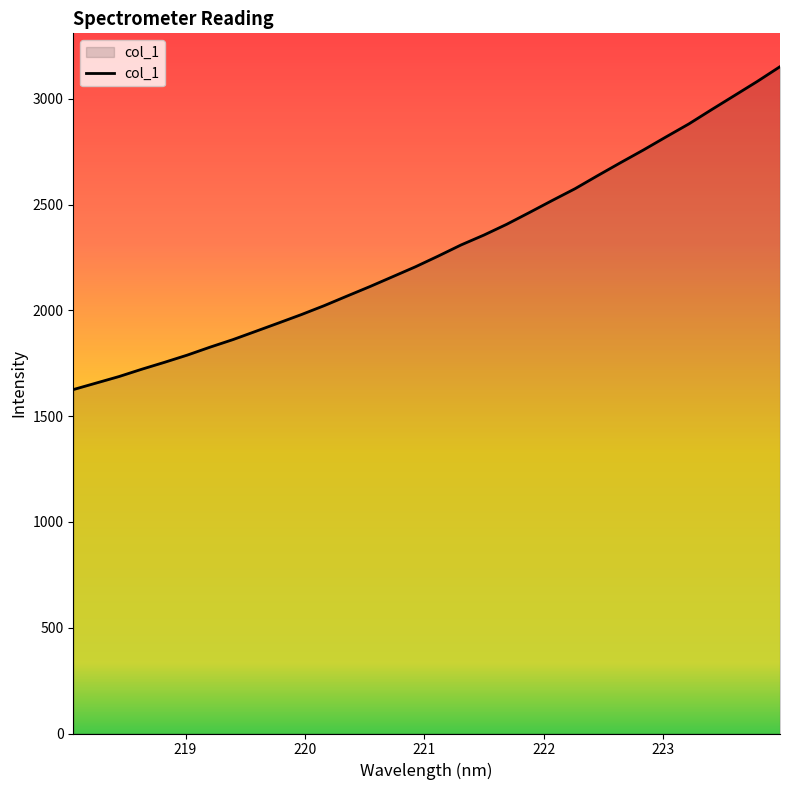

What is the maximum value shown in the chart?

3151.5